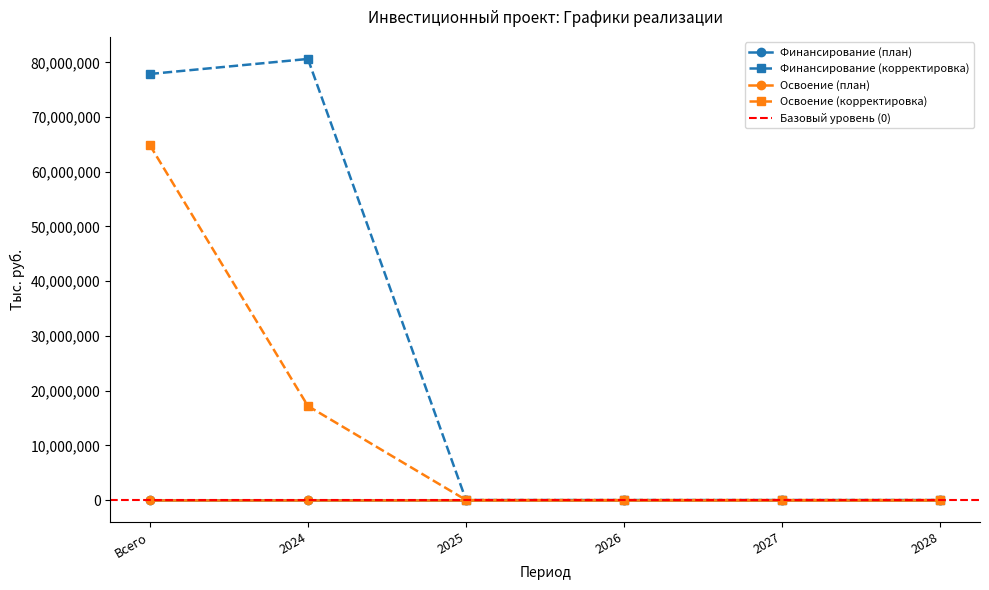

List the labels in order of Финансирование (корректировка) value, smallest first.

2025, 2026, 2027, 2028, Всего, 2024